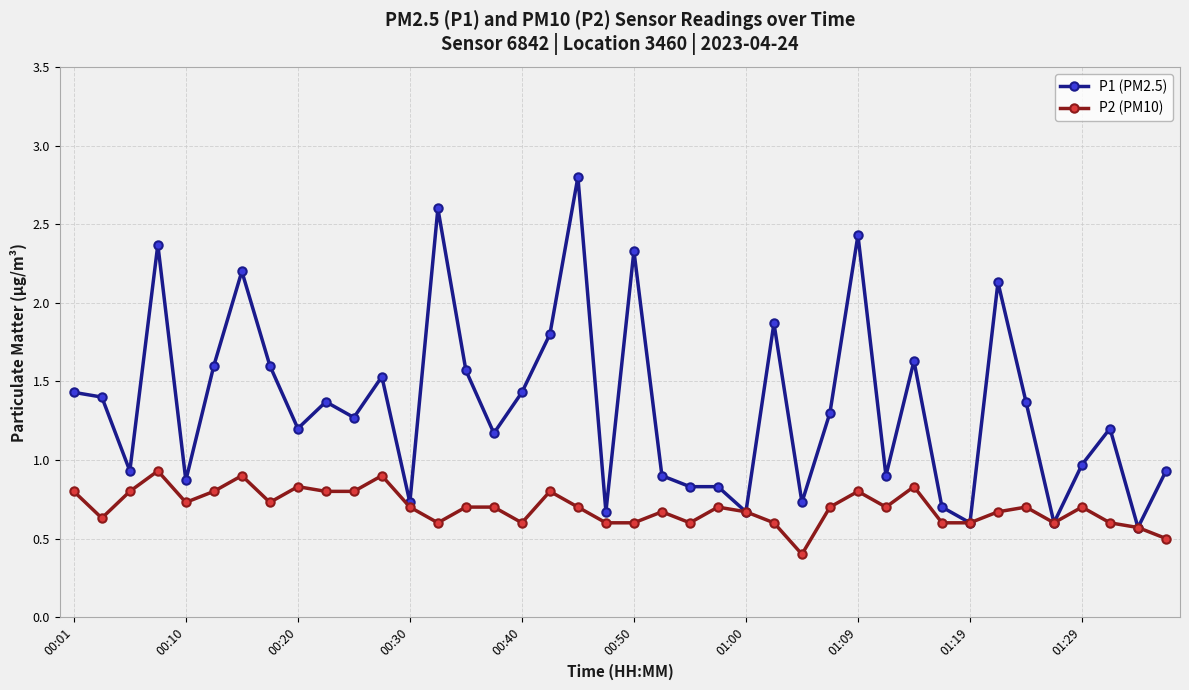

True or false: P2 (PM10) has more than 0 points higher than both neighbors.

True